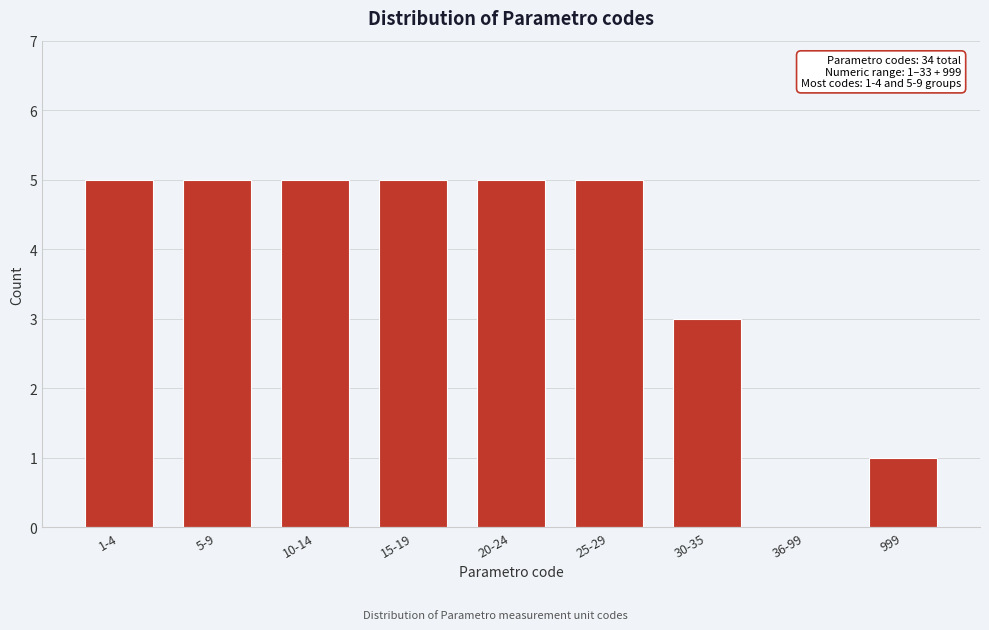

Reading left to right, list all the values displayed in this chart.

1-4=5	5-9=5	10-14=5	15-19=5	20-24=5	25-29=5	30-35=3	36-99=0	999=1